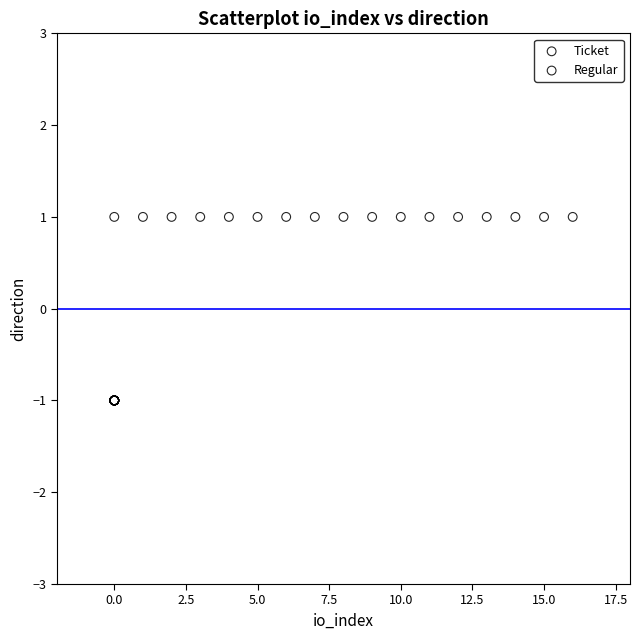

What are all the series names shown in the legend?

Ticket, Regular